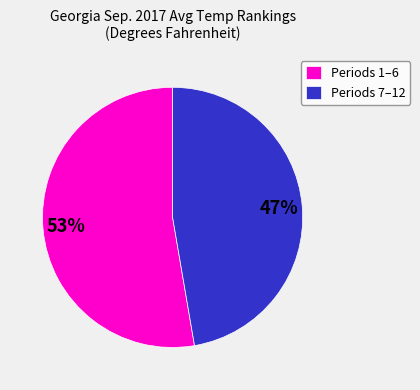

To the nearest percent, what is the combined percentage of Periods 1–6 and Periods 7–12?

100%